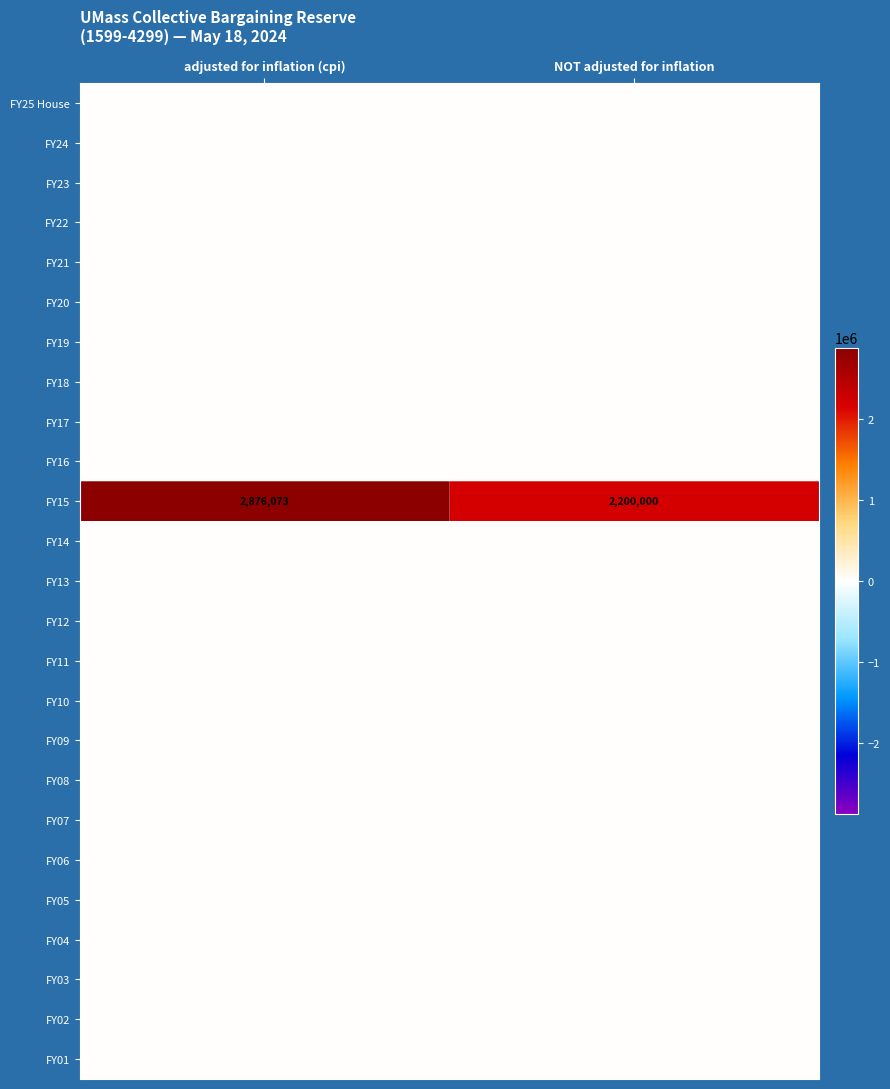

At how many categories does at least one series exceed 389783?

2